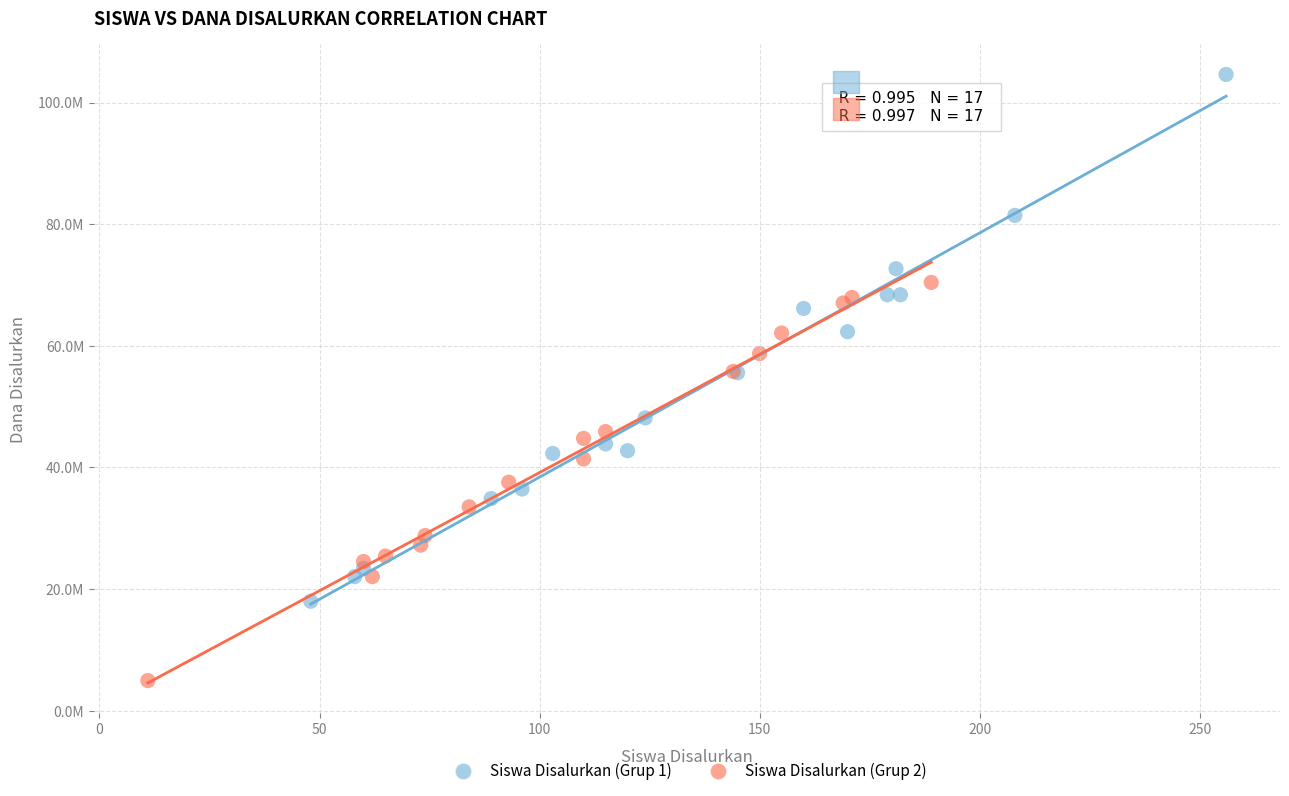

What are all the series names shown in the legend?

Siswa Disalurkan (Grup 1), Siswa Disalurkan (Grup 2)